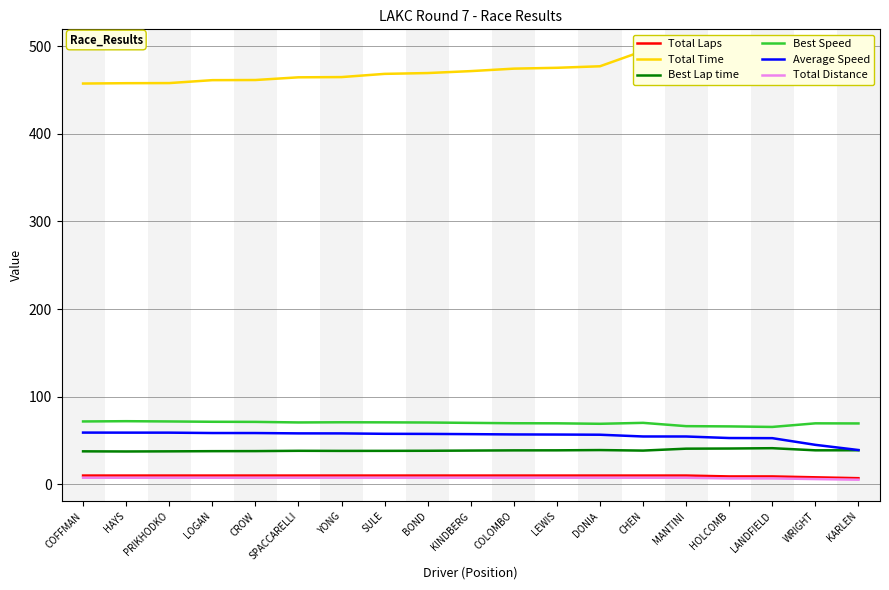

At LANDFIELD, list the series in order from largest to smallest.

Total Time, Best Speed, Average Speed, Best Lap time, Total Laps, Total Distance